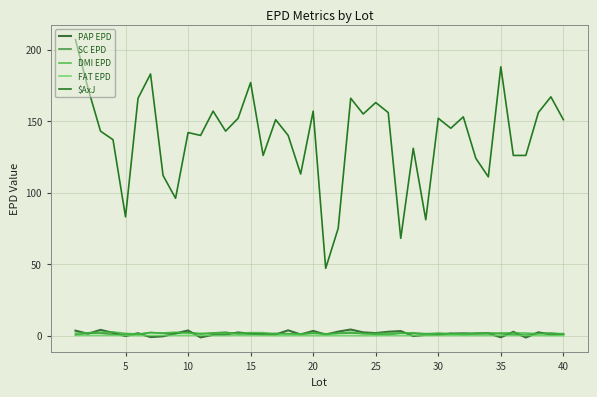

True or false: SC EPD and $AxJ intersect in this chart.

False